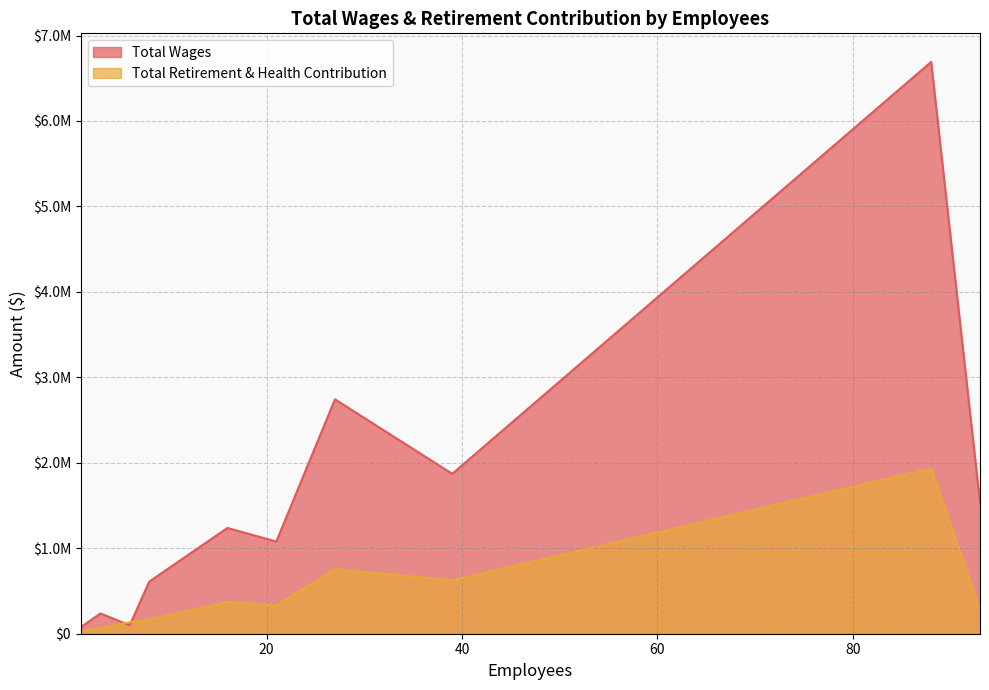

What are all the series names shown in the legend?

Total Wages, Total Retirement & Health Contribution